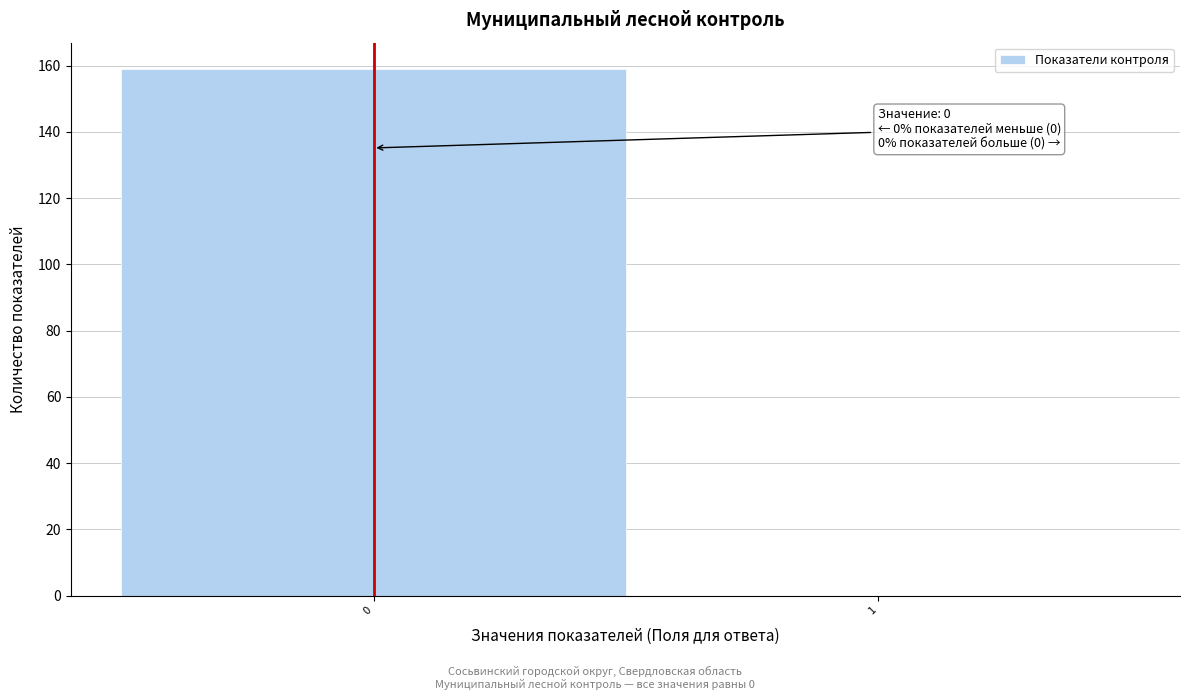

Reading left to right, extract all data points from this chart.

0=159	1=0